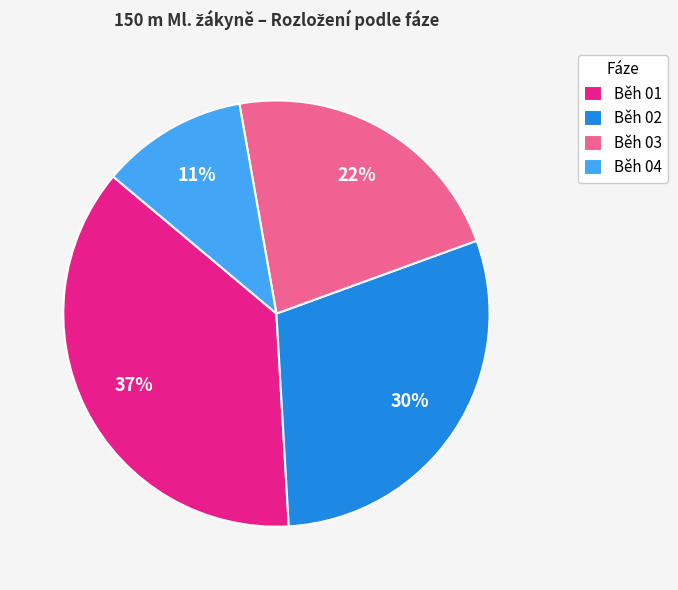

Approximately how many times larger is the value at Běh 04 compared to Běh 03?

0.5